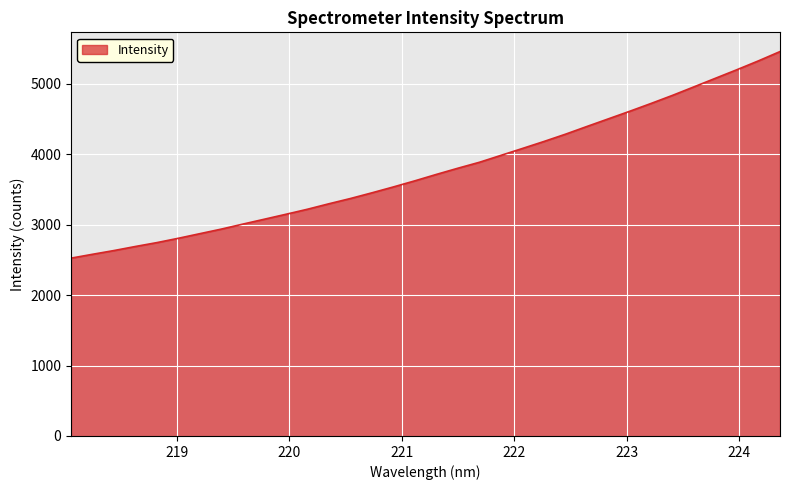

What is the difference between the maximum and minimum values?

2932.9